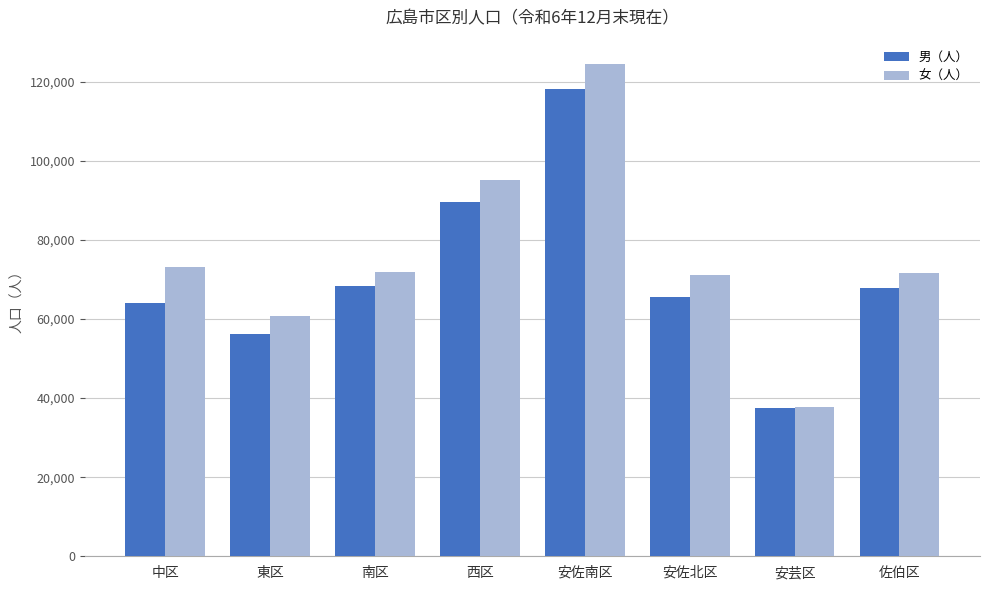

At which category is the sum across all series the highest?

安佐南区